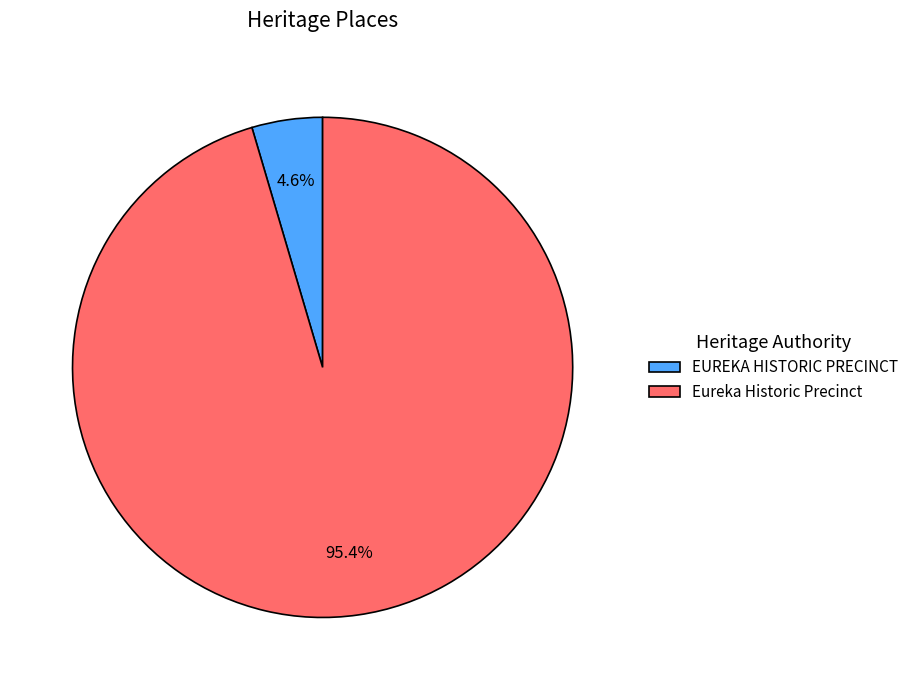

Between Eureka Historic Precinct and EUREKA HISTORIC PRECINCT, which is larger?

Eureka Historic Precinct